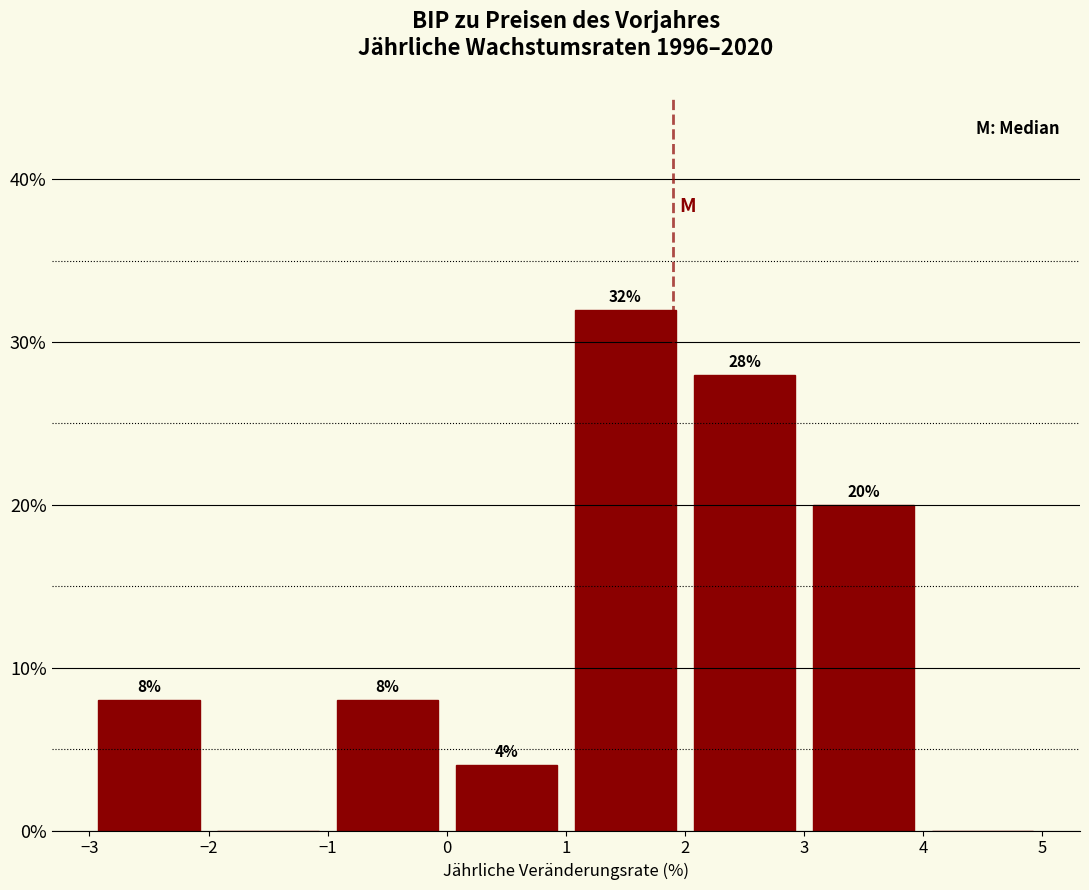

Over which range of the x-axis is the bar tallest?

1 to 2